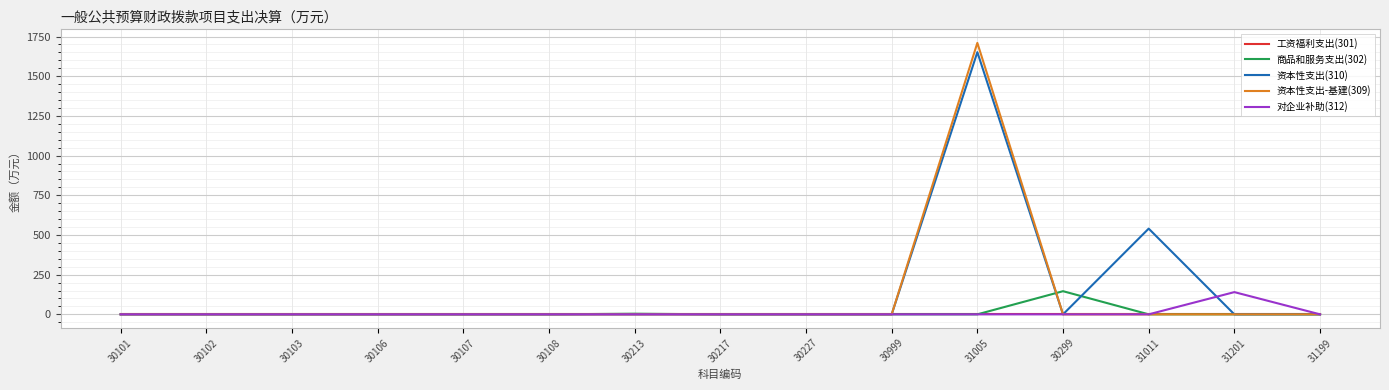

What is the difference between the maximum and second lowest values in the 对企业补助(312) series?

140.0